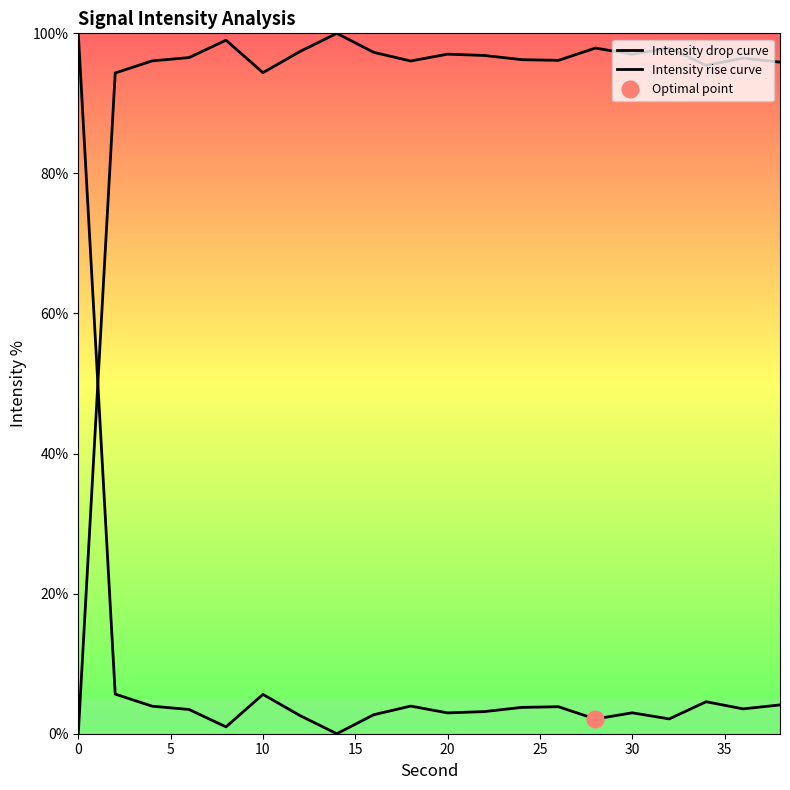

True or false: Intensity rise curve has a value of 38.4 at 18.

False